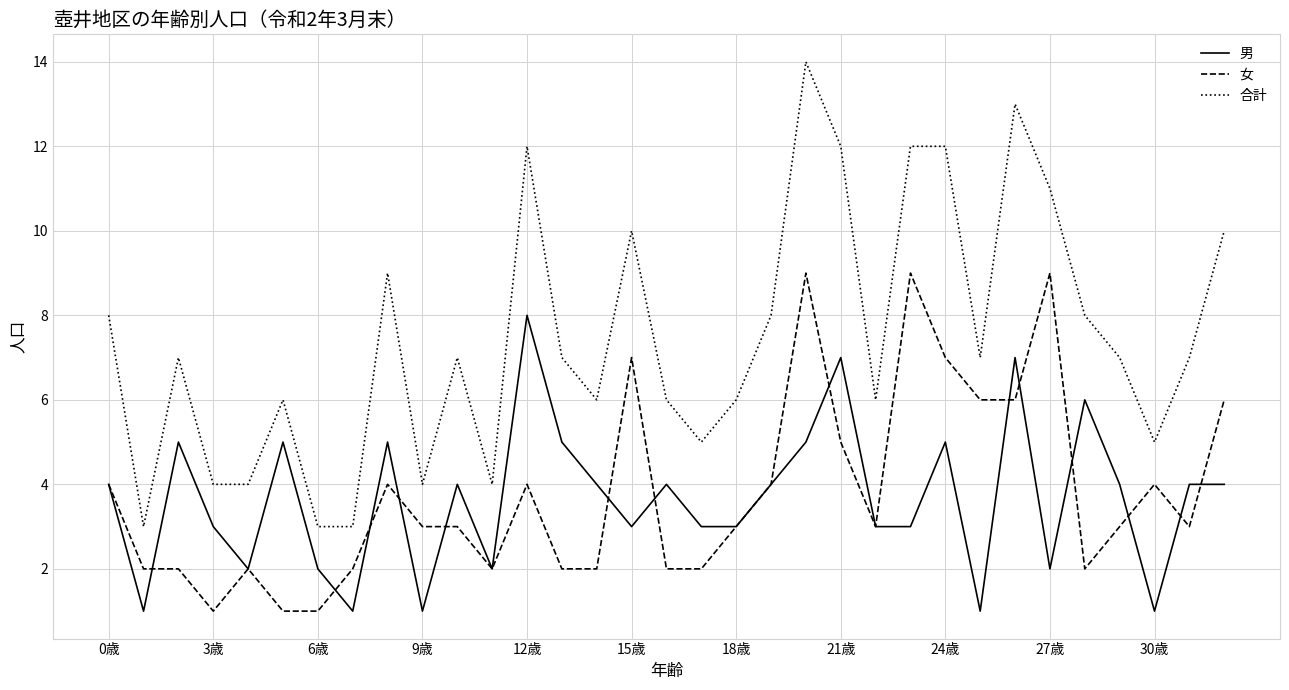

Which series has the largest total across all categories?

合計